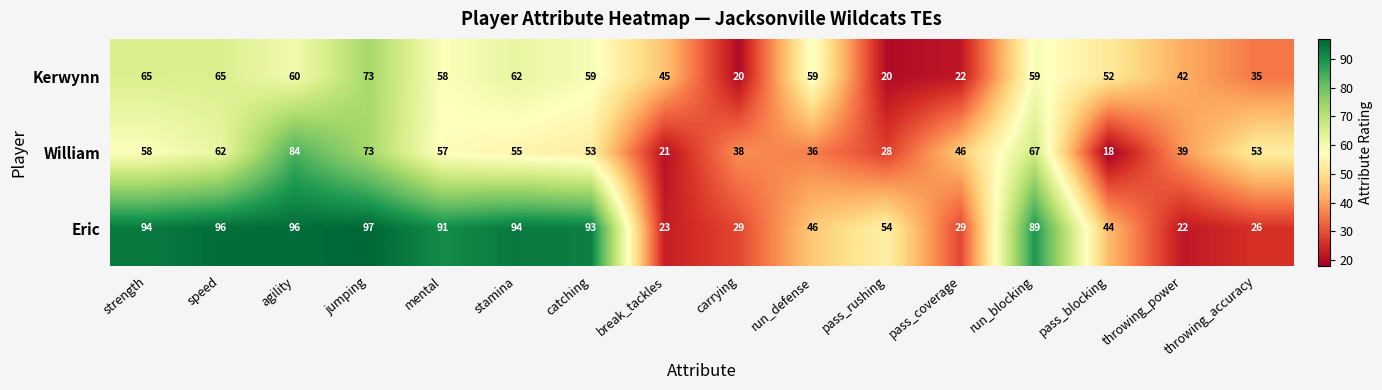

Rank the series by their maximum value, from lowest to highest.

Kerwynn, William, Eric